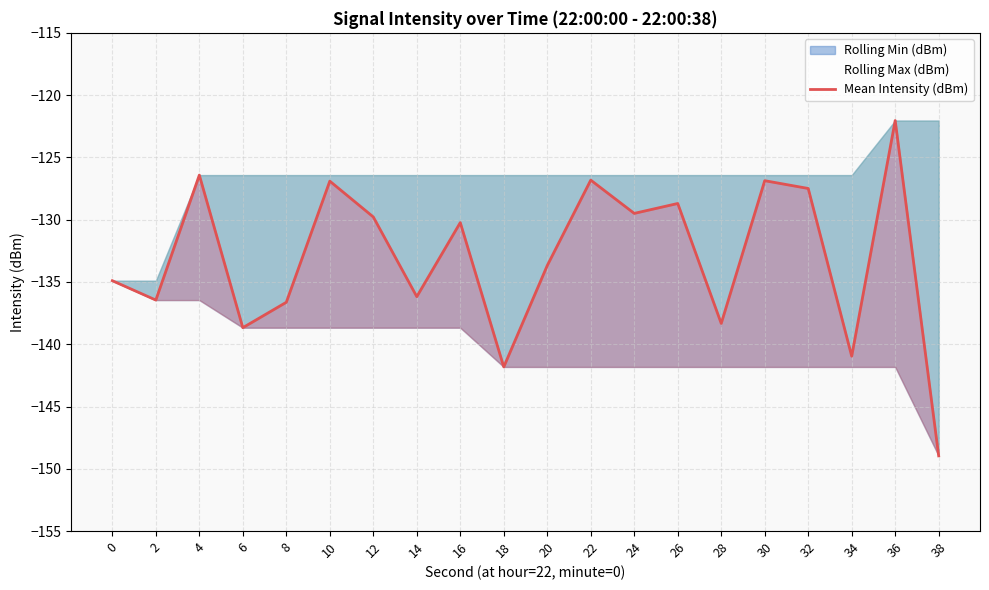

How many points are lower than both their immediate neighbors (excluding endpoints)?

7